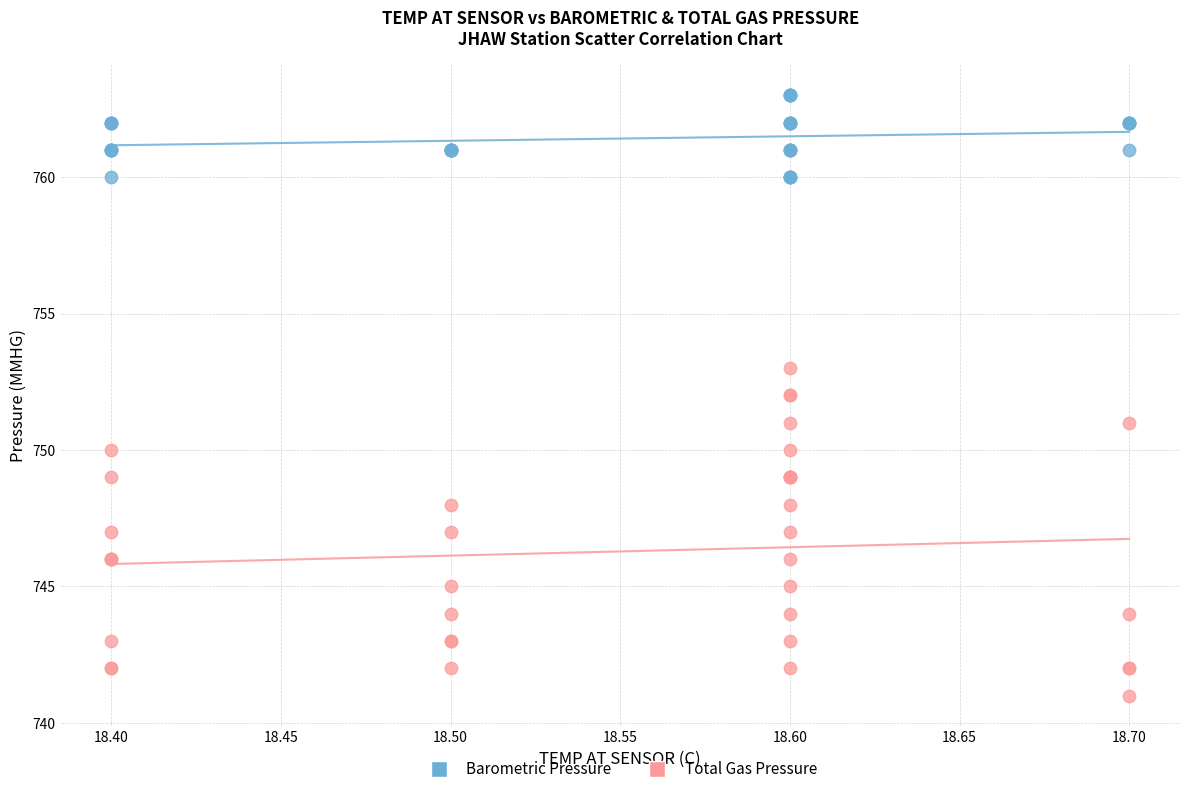

Which series contains the lowest Y value?

Total Gas Pressure